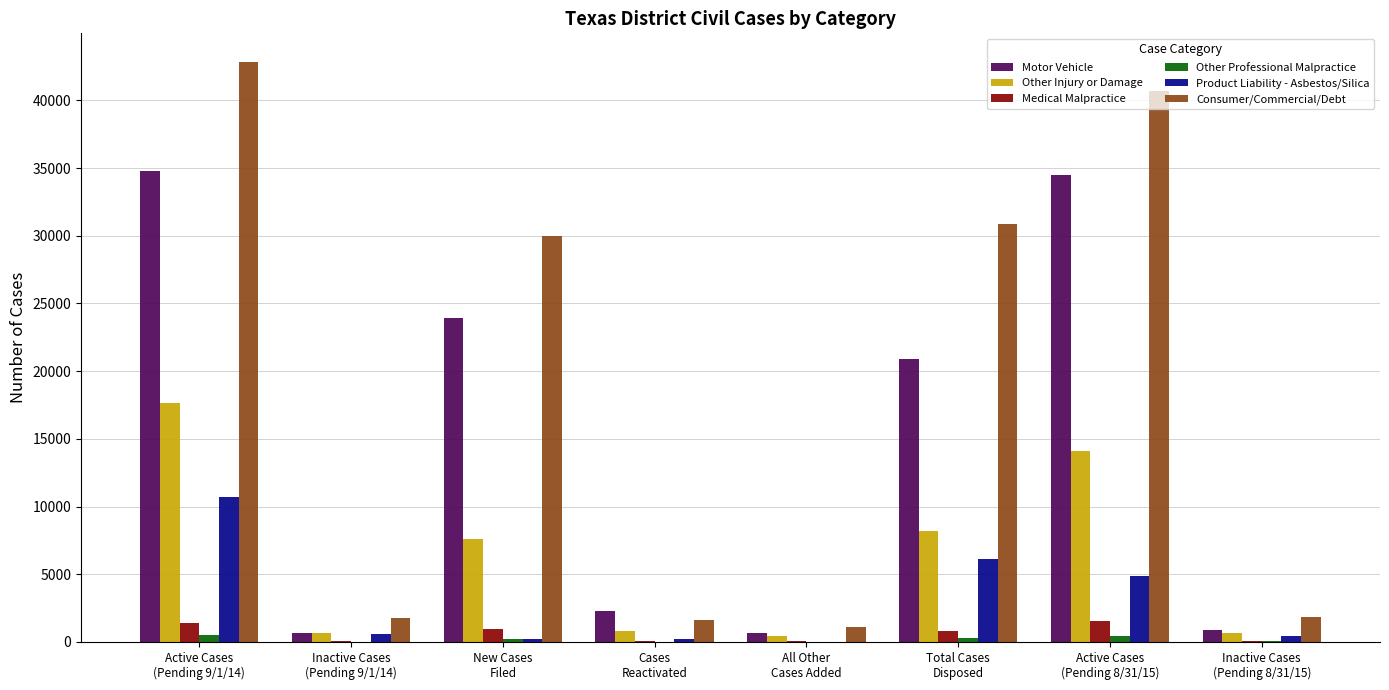

Which series has the largest total across all categories?

Consumer/Commercial/Debt